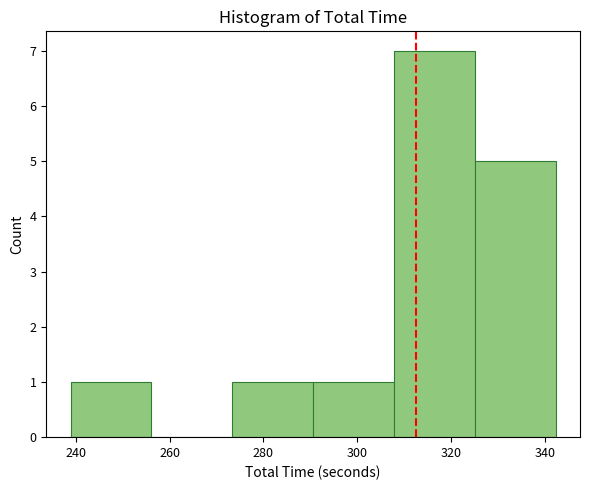

Reading left to right, list every bar in this chart as the range it spans on the x-axis followed by its height. Neither the bar edges nor the heights are printed on the chart, so give them approximately, as read against the axes.

238 to 256: 1
256 to 274: 0
274 to 290: 1
290 to 308: 1
308 to 326: 7
326 to 342: 5